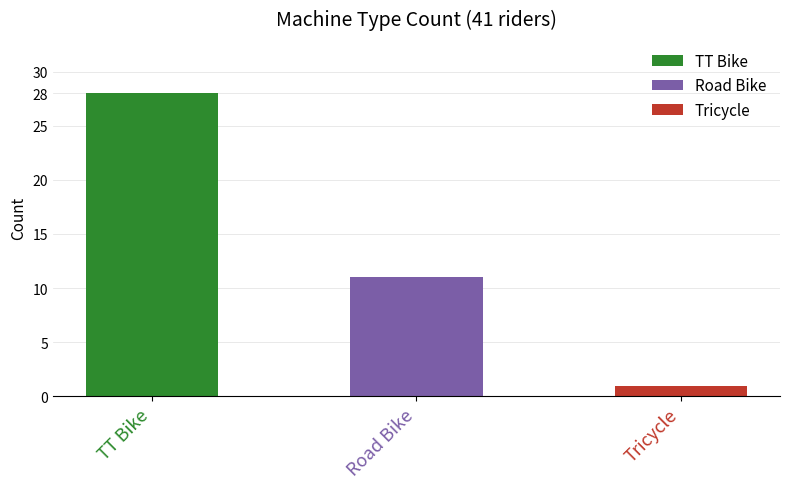

Which has a higher value, Tricycle or TT Bike?

TT Bike